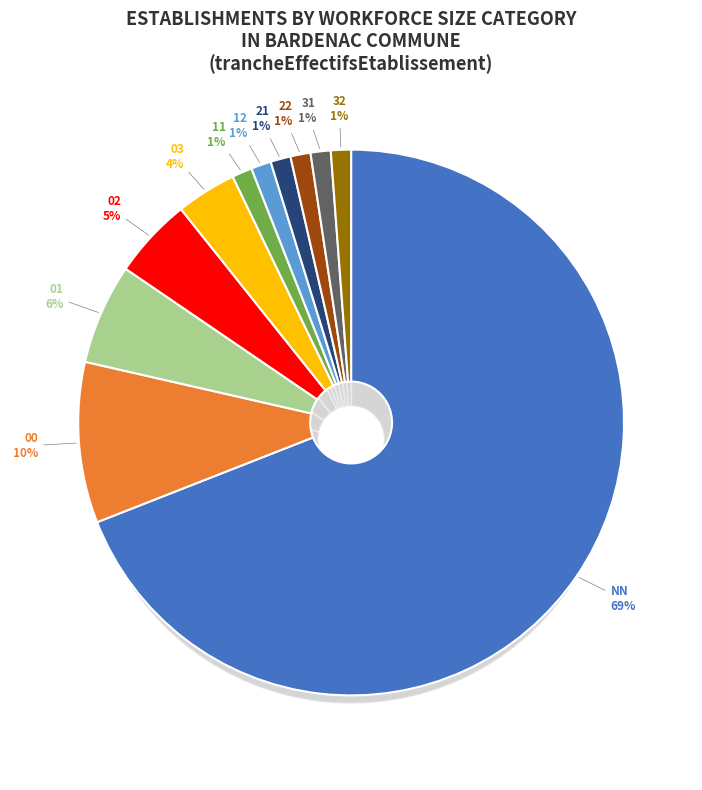

To the nearest percent, what percentage of the pie is 00?

10%